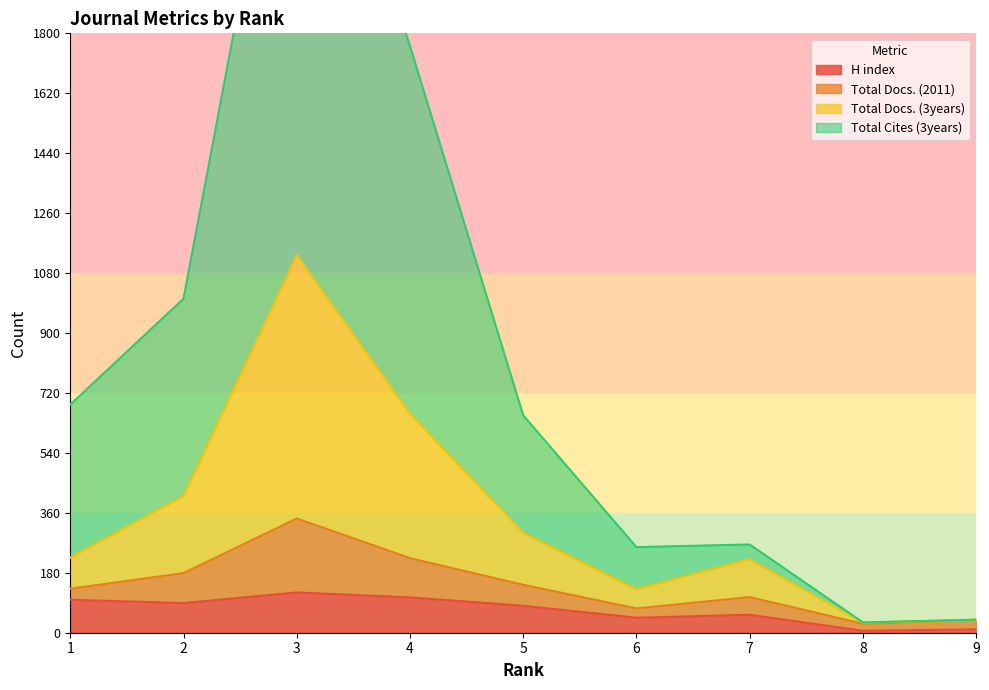

In Total Docs. (3years), how many points are lower than both neighbors (excluding endpoints)?

2